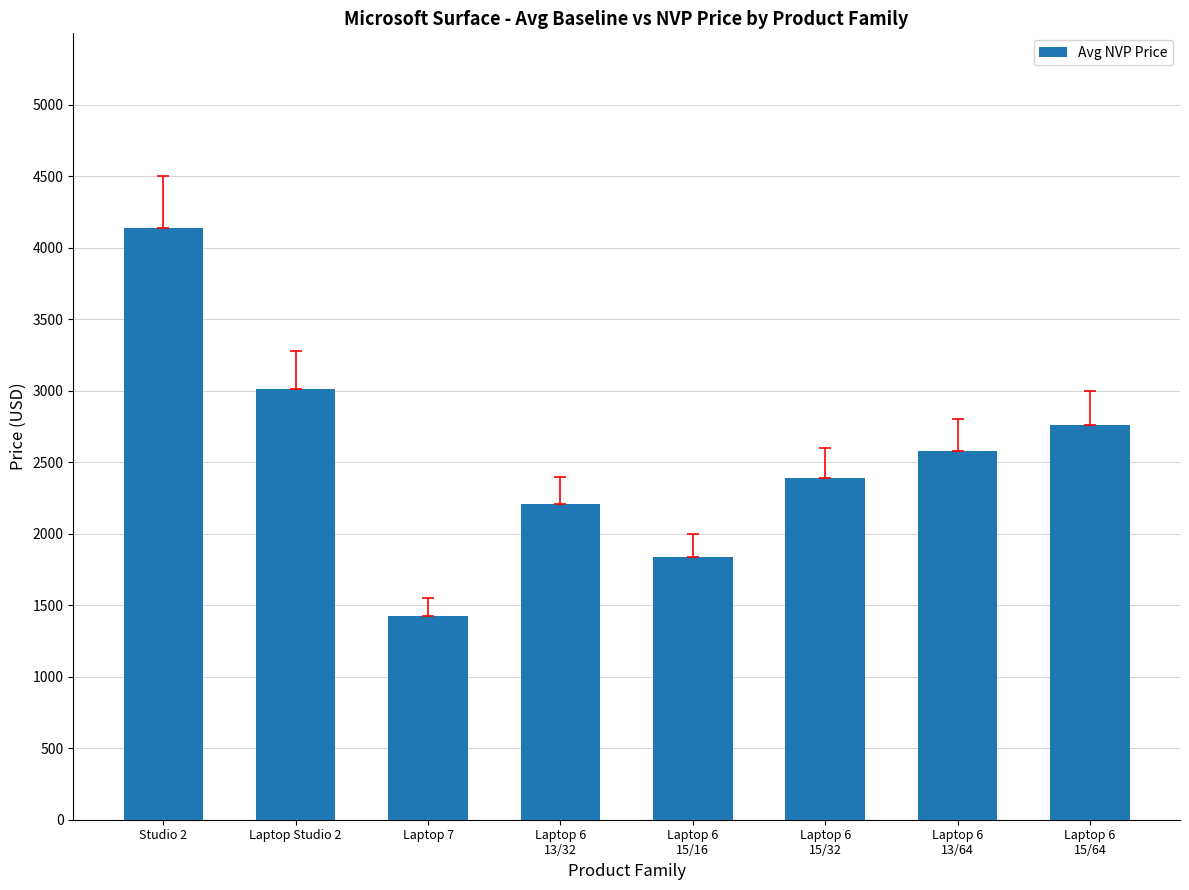

Where is the data nearest to the value 2782?

Laptop 6
15/64